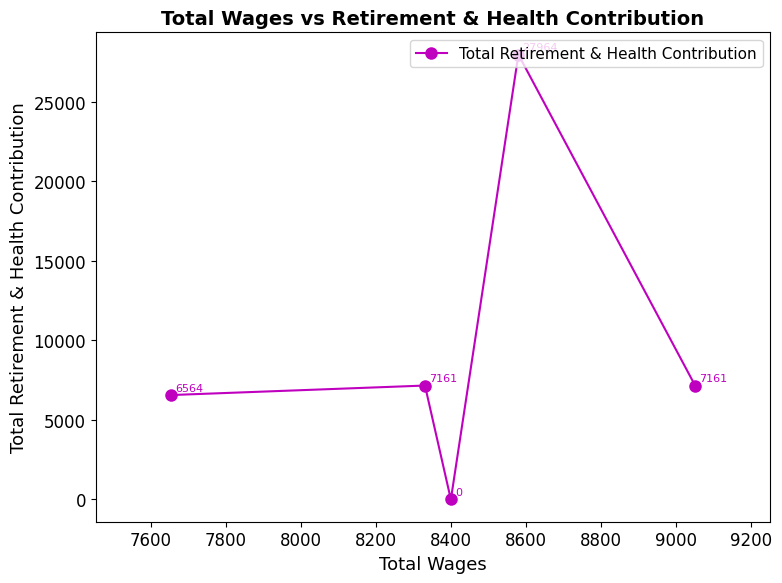

True or false: the data has more than 0 interior local peaks.

True